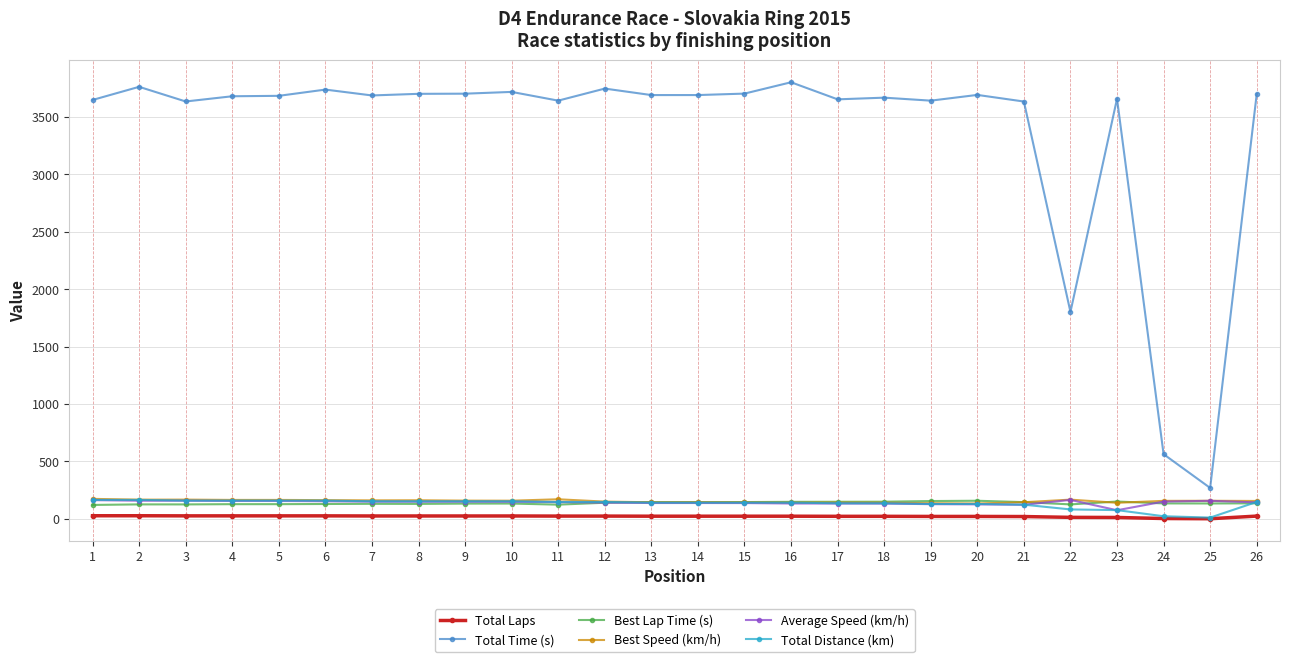

What is the sum of all Average Speed (km/h) values?

3728.5